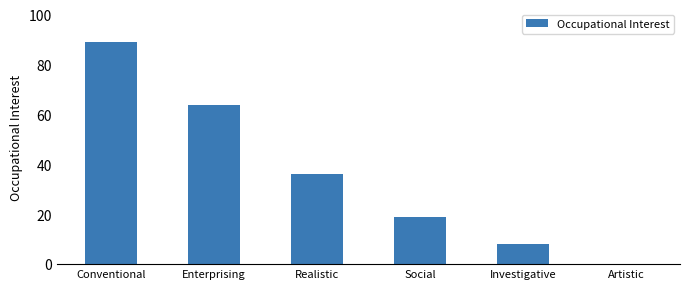

True or false: the data shows 89 at Conventional.

True